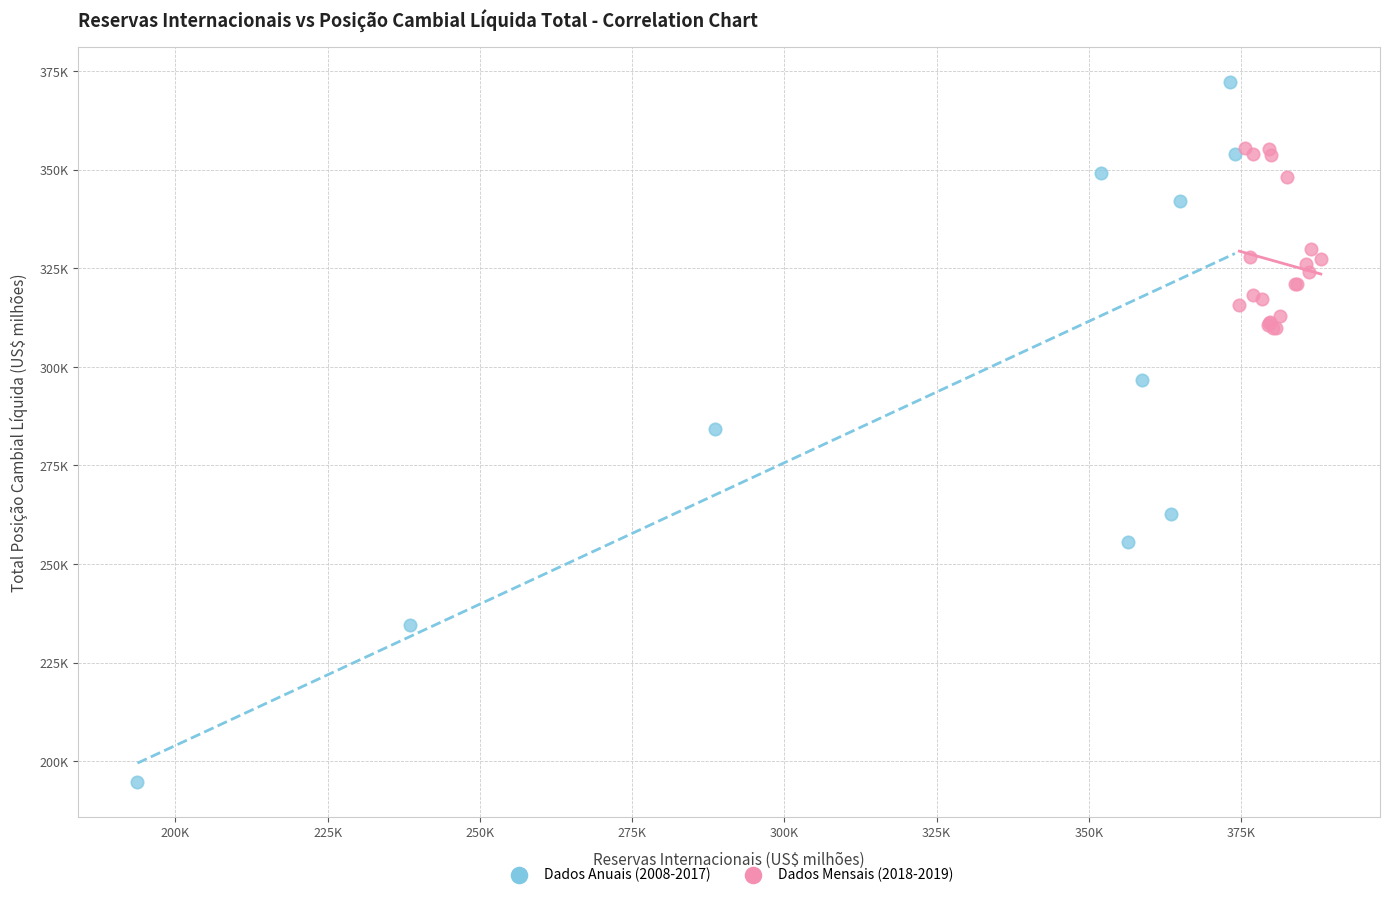

What are all the series names shown in the legend?

Dados Anuais (2008-2017), Dados Mensais (2018-2019)